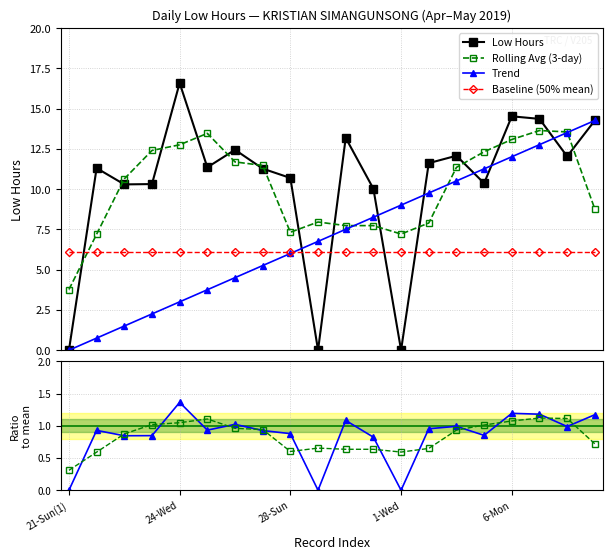

Which series has the widest spread of values?

Low Hours